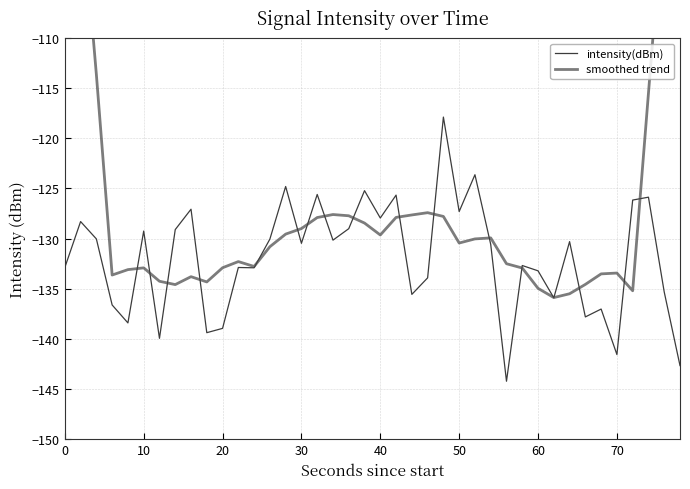

True or false: intensity(dBm) has a value of -205.8 at 23.

False